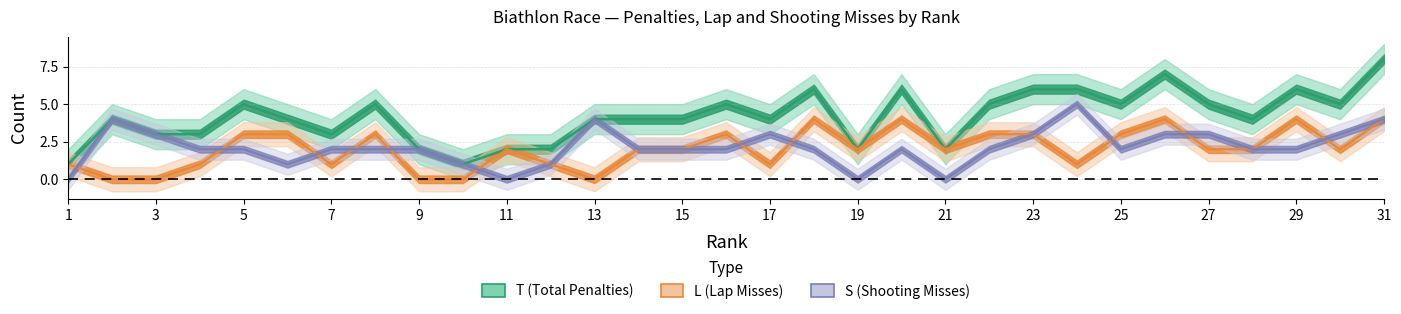

Which series has the largest total across all categories?

T